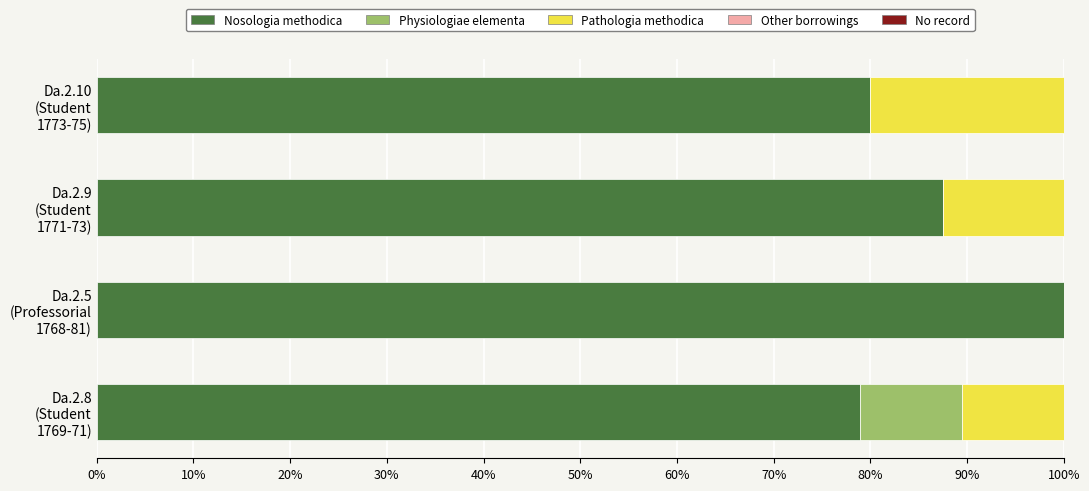

What is the maximum value for Nosologia methodica?

100.0